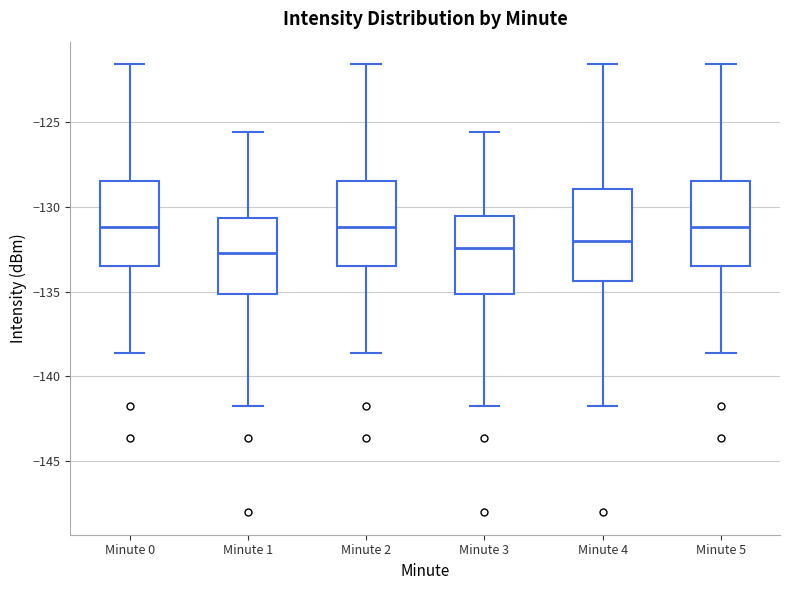

Reading left to right, read every box against the y-axis: the position of its median line, the range the box covers, and the ends of its whiskers. The values are not printed on the chart, so give them approximately, as read against the axis.

Minute 0: median -131.0, box -133.5 to -128.5, whiskers -138.5 to -121.5
Minute 1: median -132.5, box -135.0 to -130.5, whiskers -141.5 to -125.5
Minute 2: median -131.0, box -133.5 to -128.5, whiskers -138.5 to -121.5
Minute 3: median -132.5, box -135.0 to -130.5, whiskers -141.5 to -125.5
Minute 4: median -132.0, box -134.5 to -129.0, whiskers -141.5 to -121.5
Minute 5: median -131.0, box -133.5 to -128.5, whiskers -138.5 to -121.5